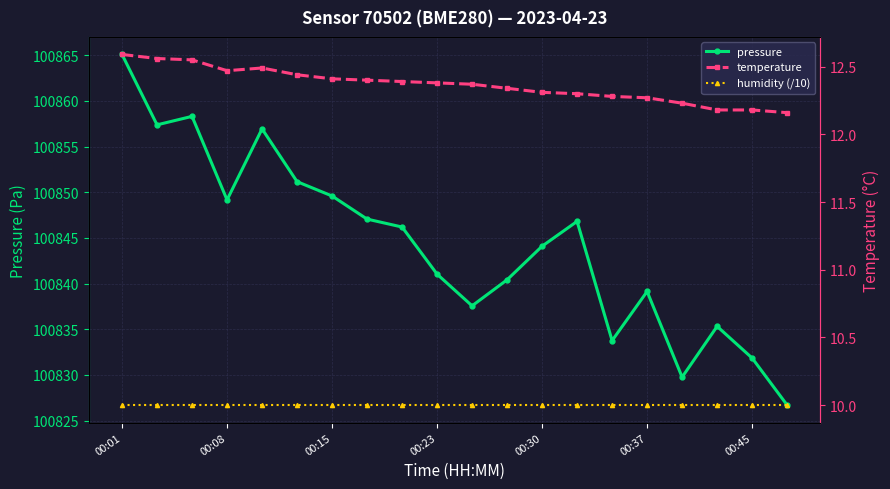

What are all the series names shown in the legend?

pressure, temperature, humidity (/10)